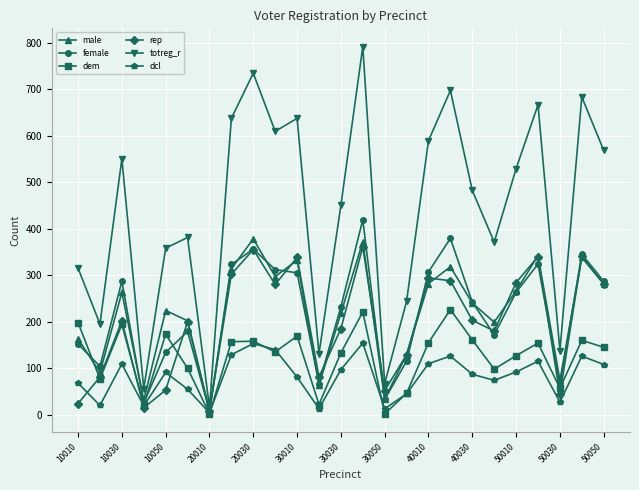

What is the value of the rep point at the 11th from the left?

338